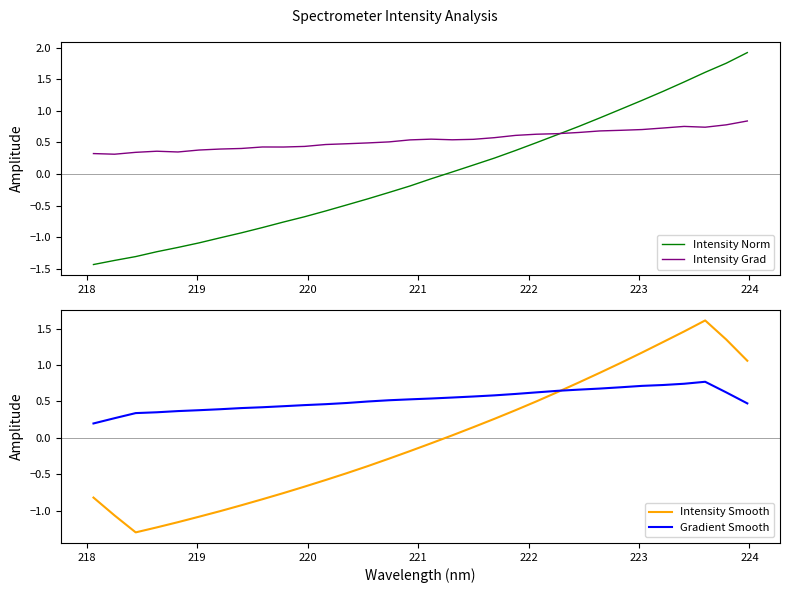

How many lines are shown in the chart?

4